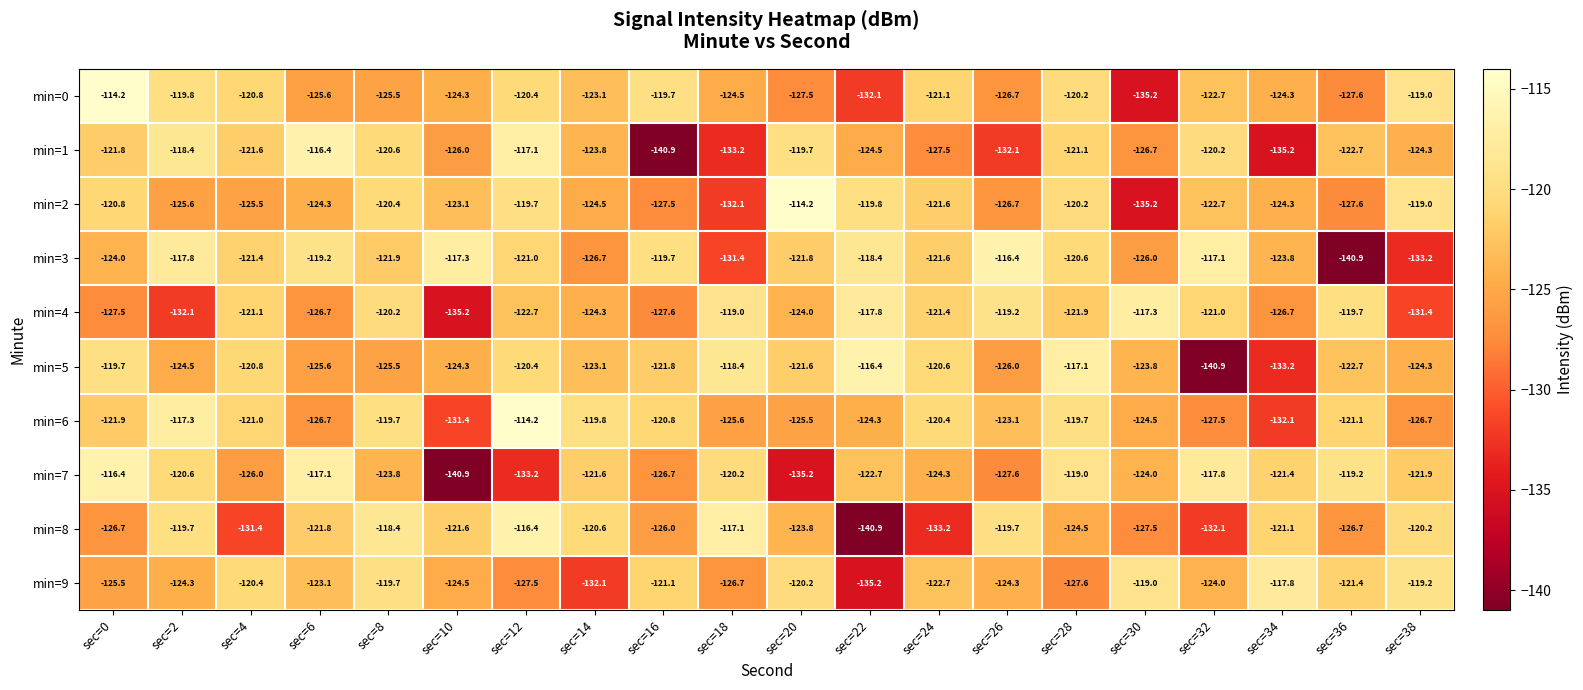

What is the difference between the highest and lowest values at sec=6?

10.3